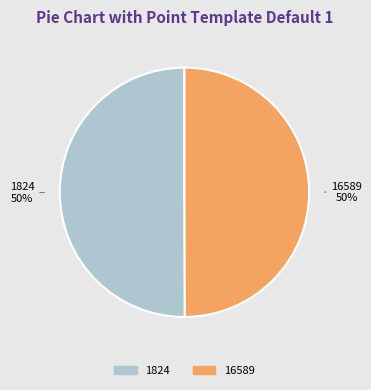

To the nearest percent, what is the average slice percentage?

50%